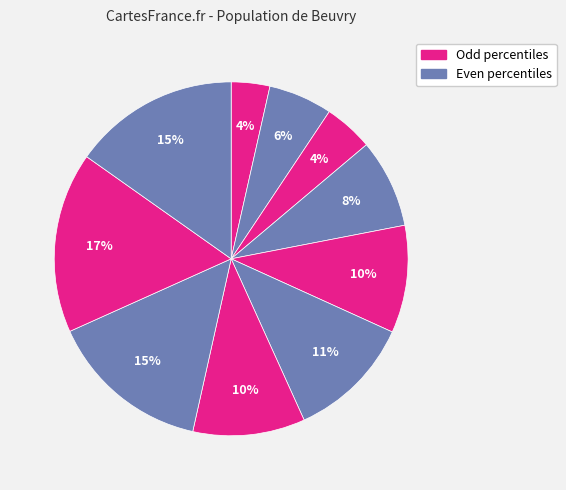

How many segments does this pie chart have?

10